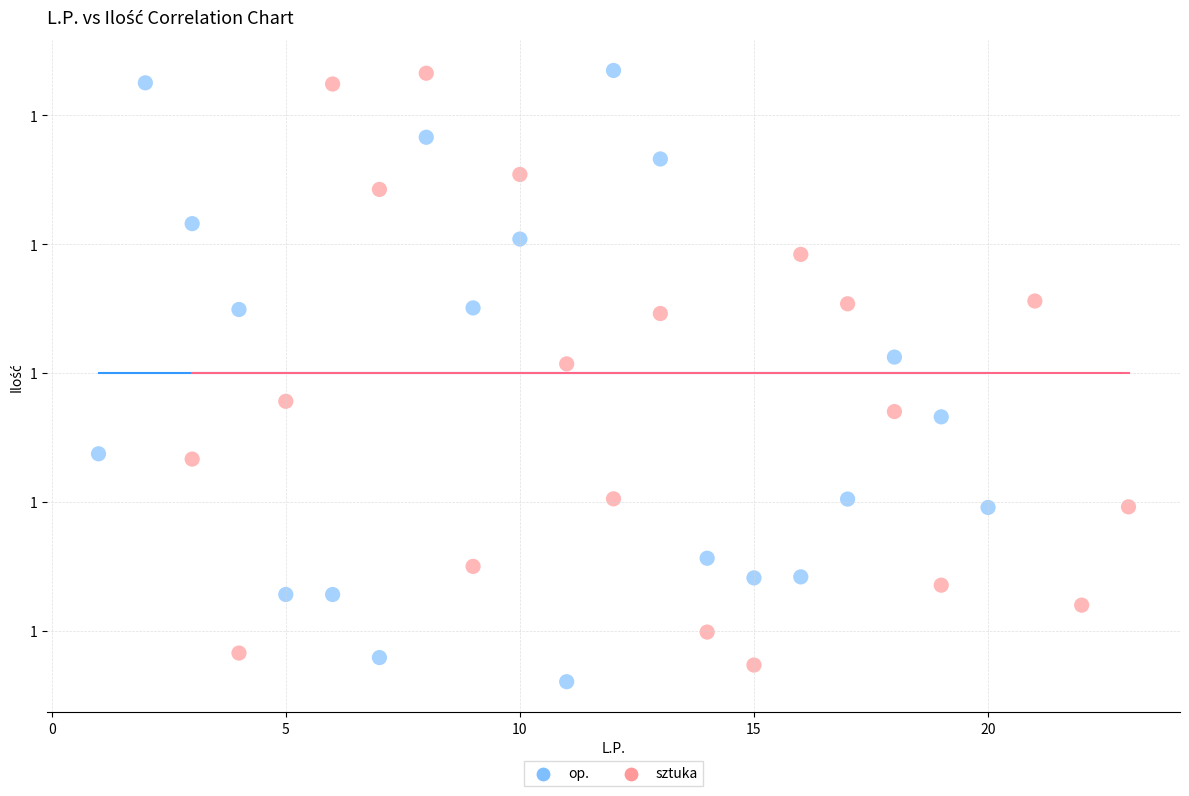

What are all the series names shown in the legend?

op., sztuka